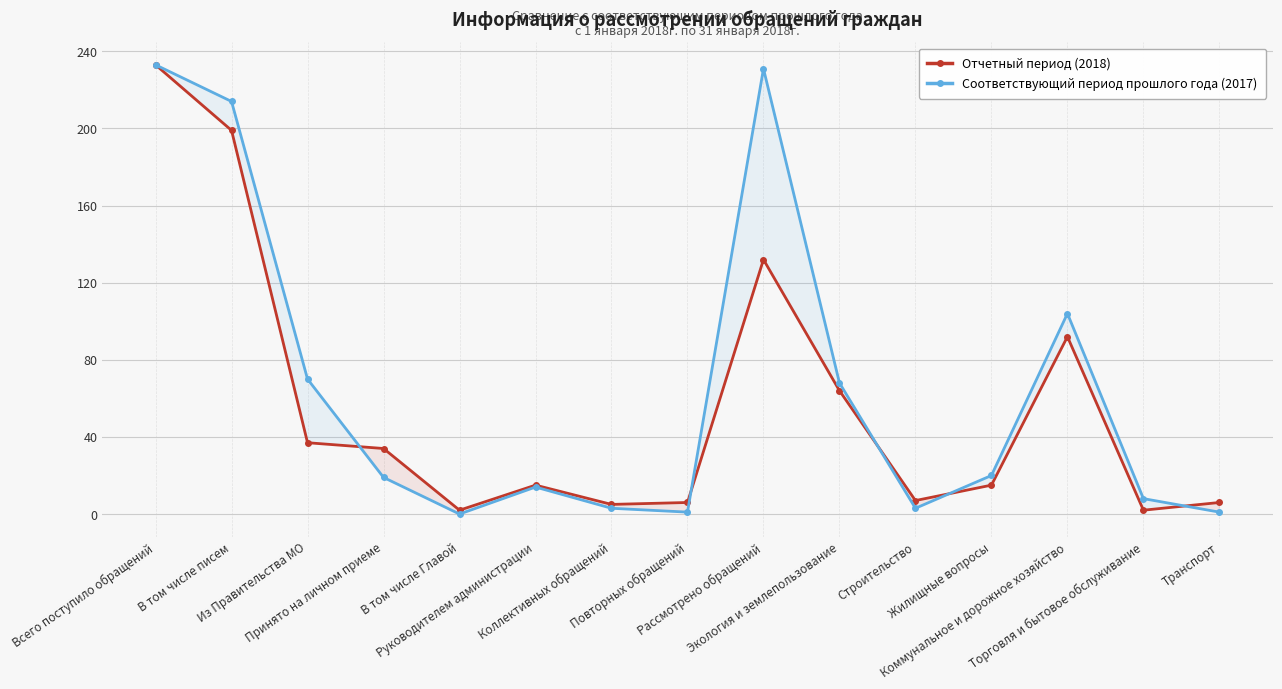

Reading left to right, what are all the values shown in this chart?

Отчетный период (2018): 233	199	37	34	2	15	5	6	132	64	7	15	92	2	6
Соответствующий период прошлого года (2017): 233	214	70	19	0	14	3	1	231	68	3	20	104	8	1